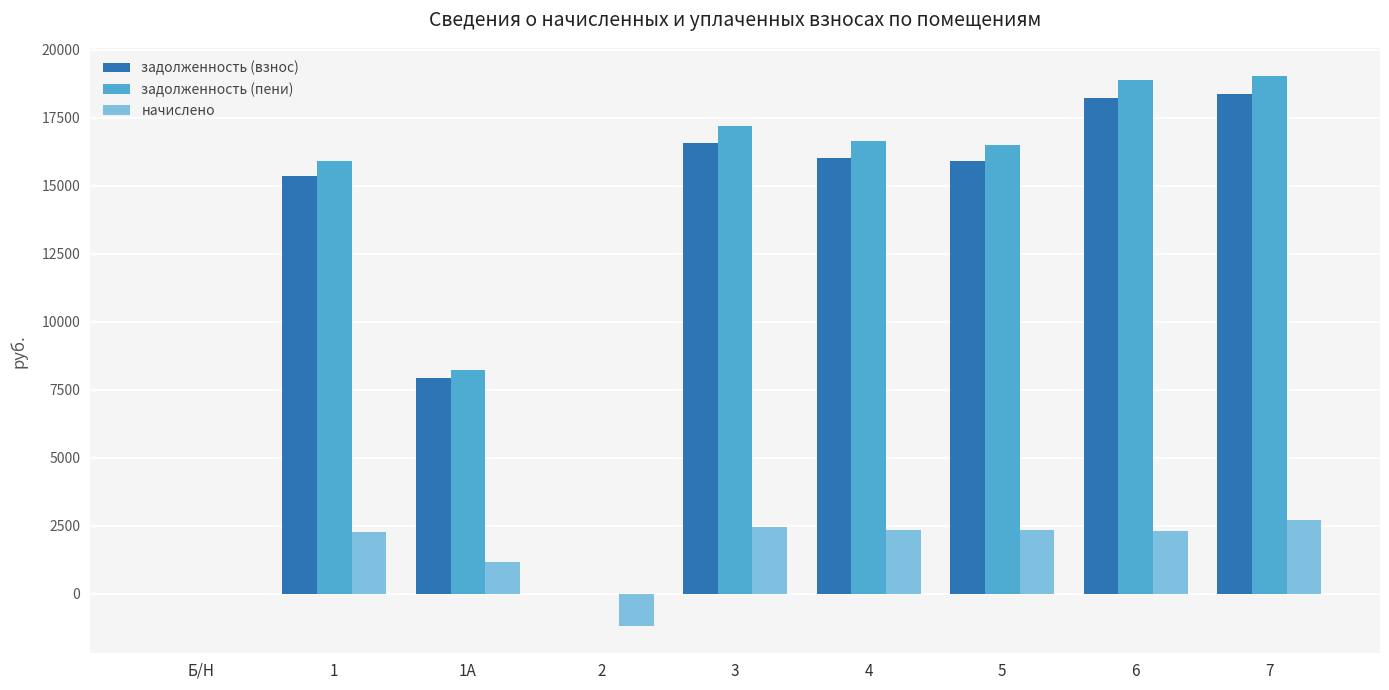

Where is задолженность (взнос) nearest to the value 9184?

1А